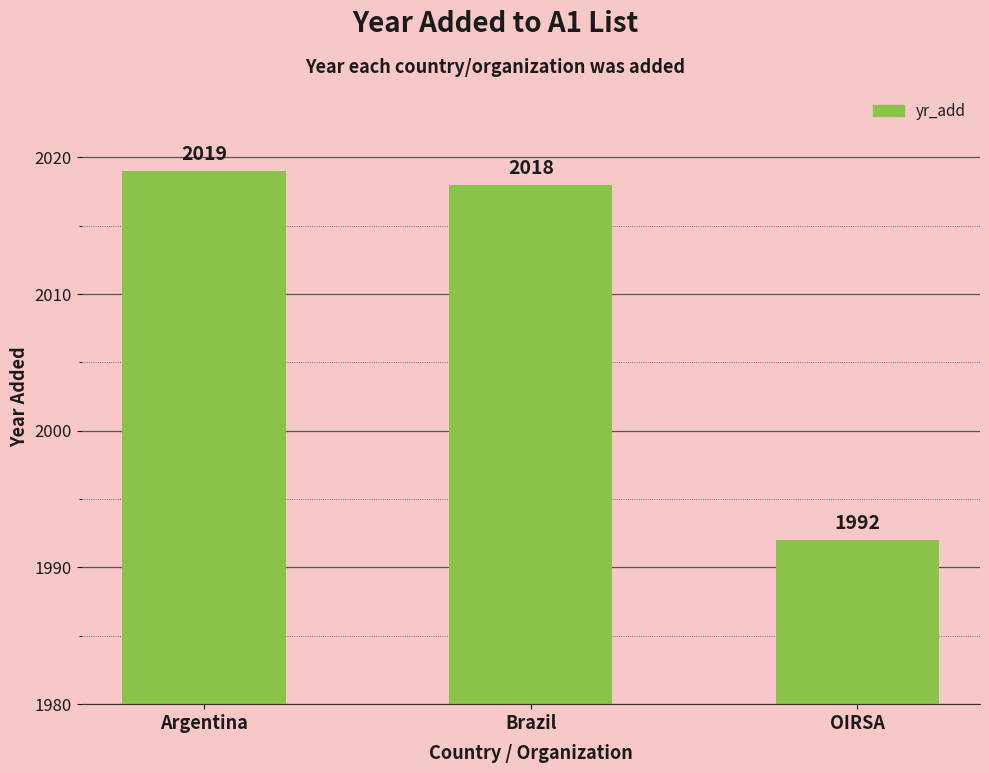

Which category has the highest value across all series?

Argentina